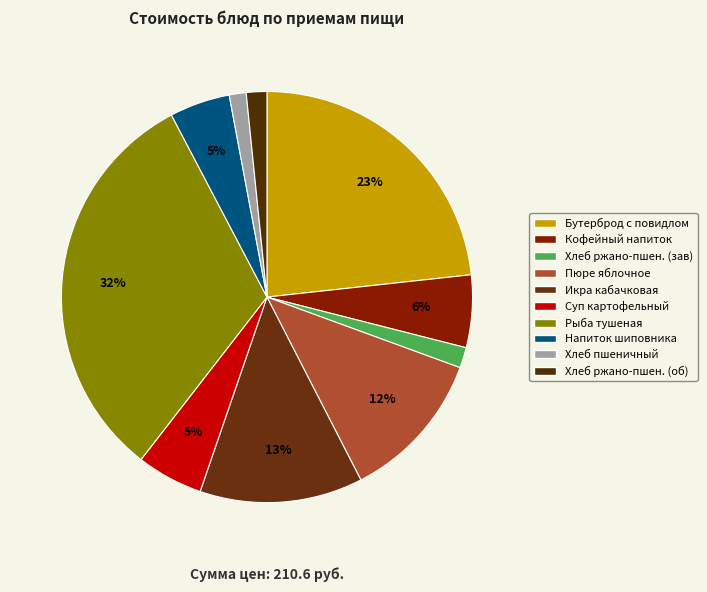

Which slice is the smallest?

Хлеб пшеничный